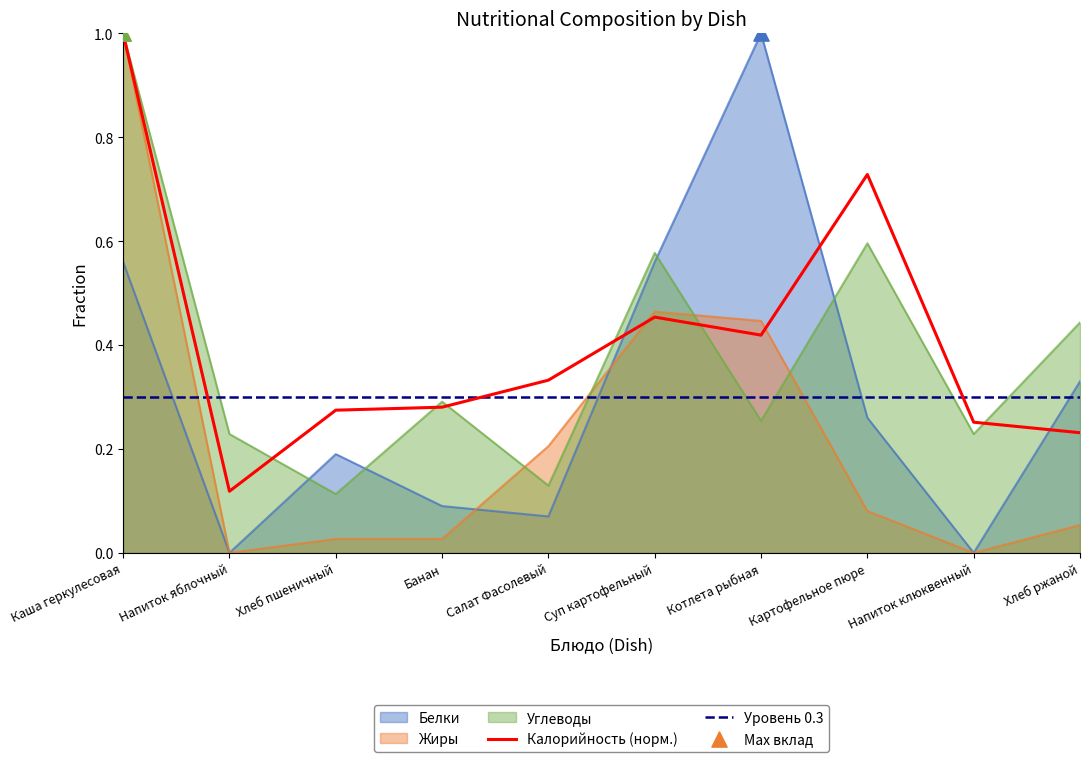

Which series reaches the minimum Y coordinate?

Белки